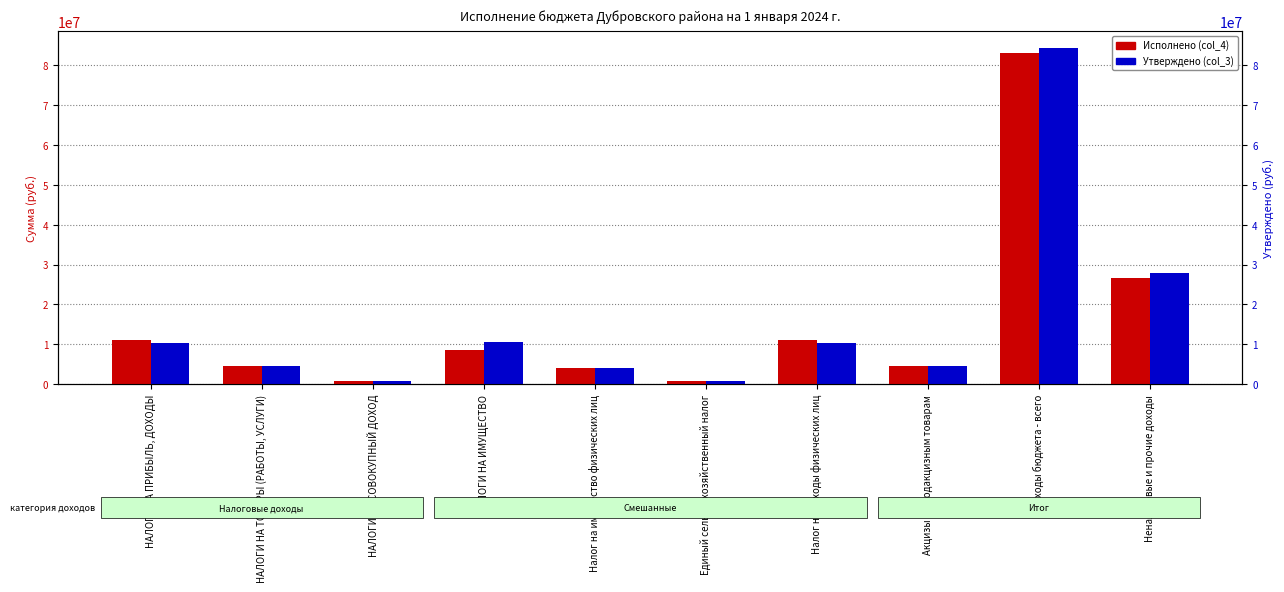

How many categories are shown in the chart?

10